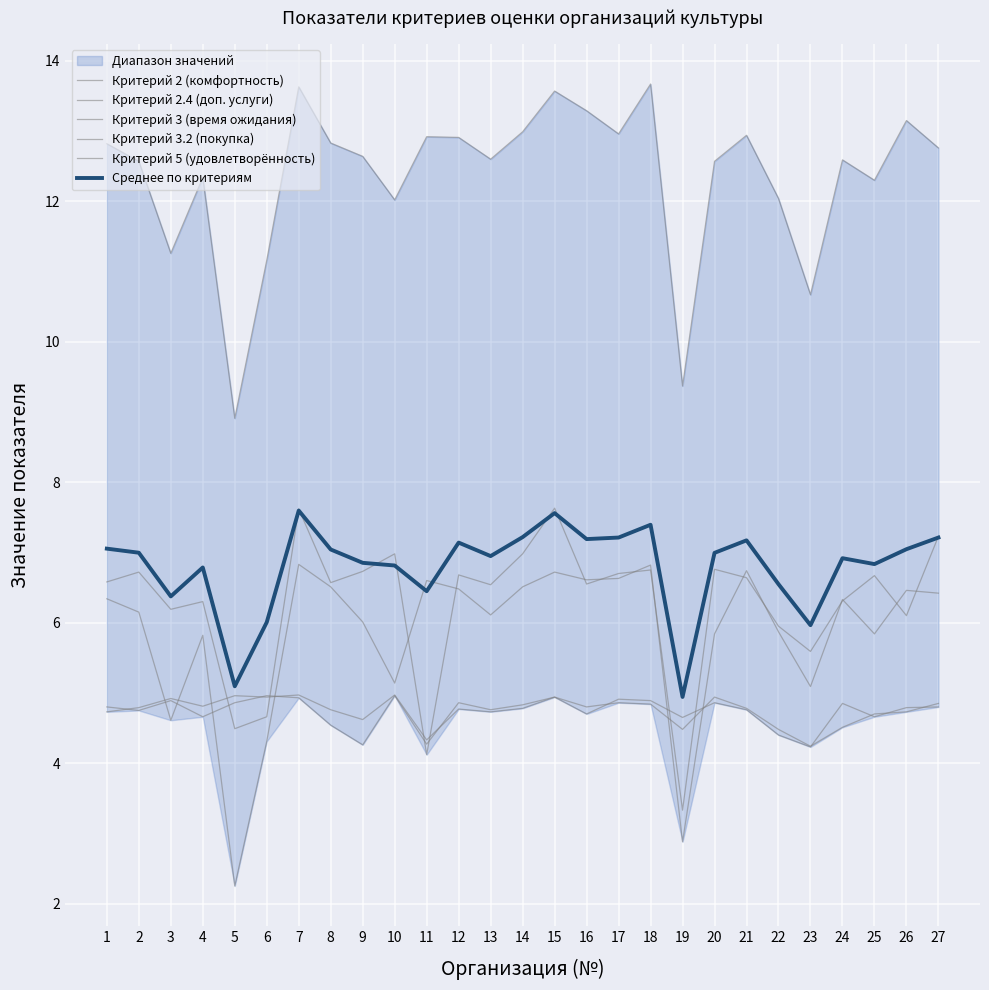

At how many categories does at least one series exceed 8?

27